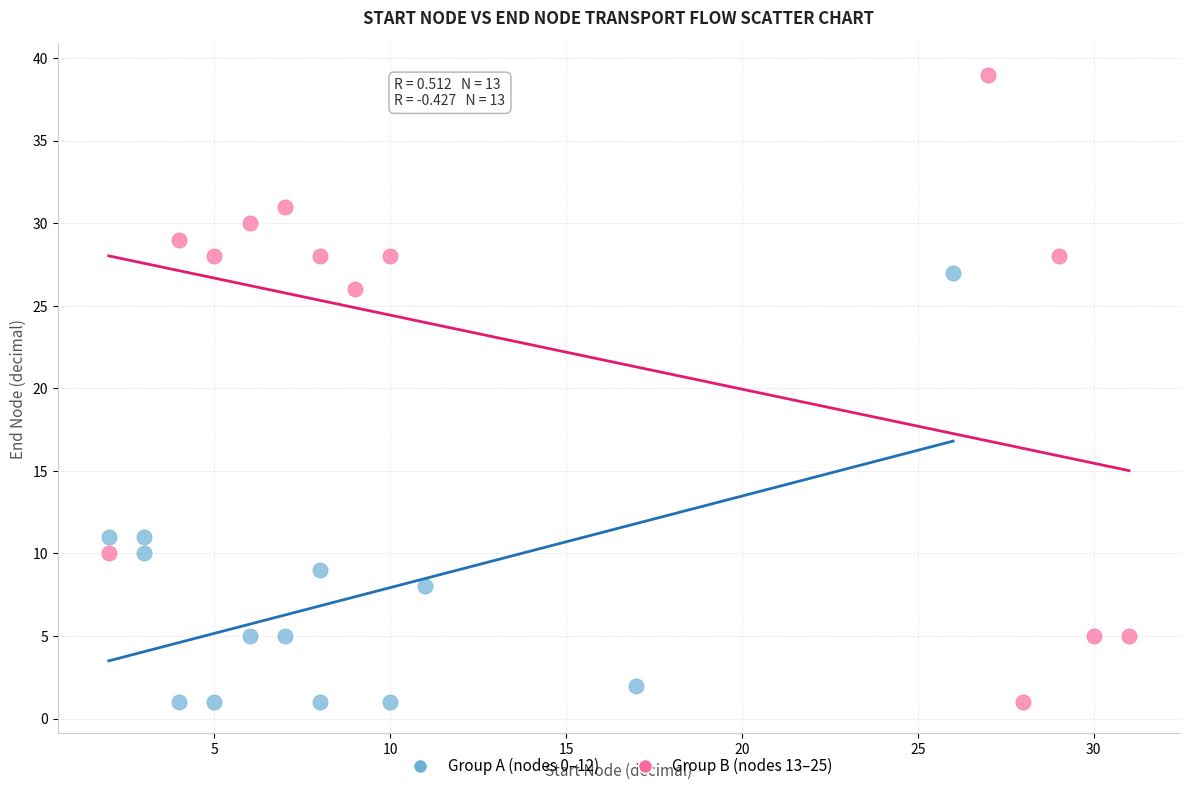

Which series has the widest spread of Y values?

Group B (nodes 13–25)